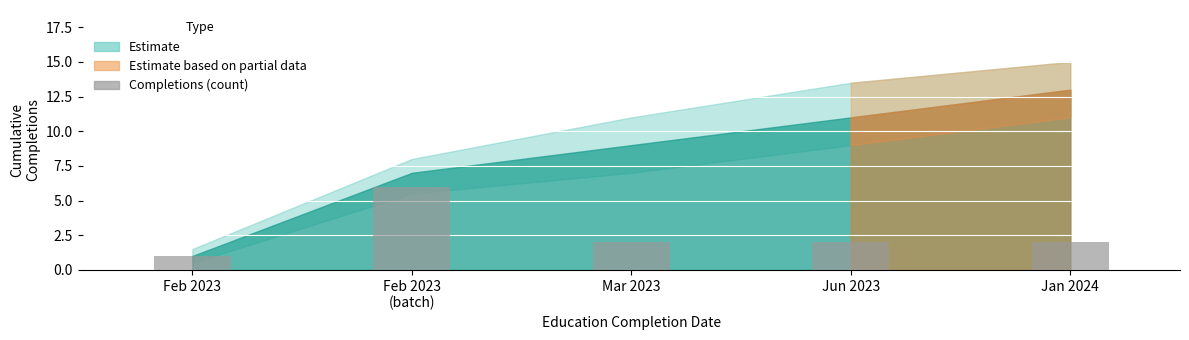

What is the label of the 3rd bar from the right?

Mar 2023